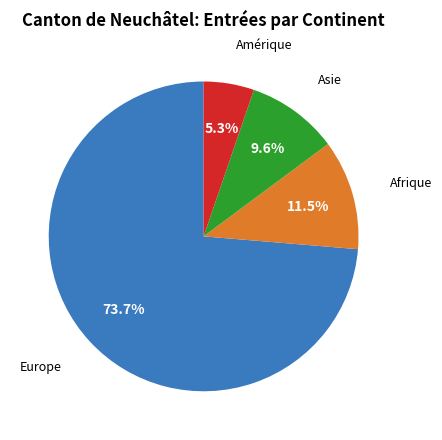

Is there any slice that represents more than half of the pie?

Yes